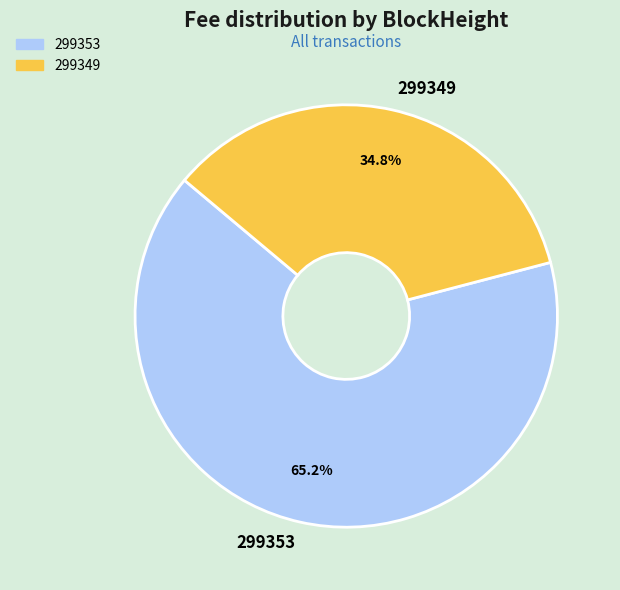

The 299353 slice represents 51% of the pie. True or false?

False